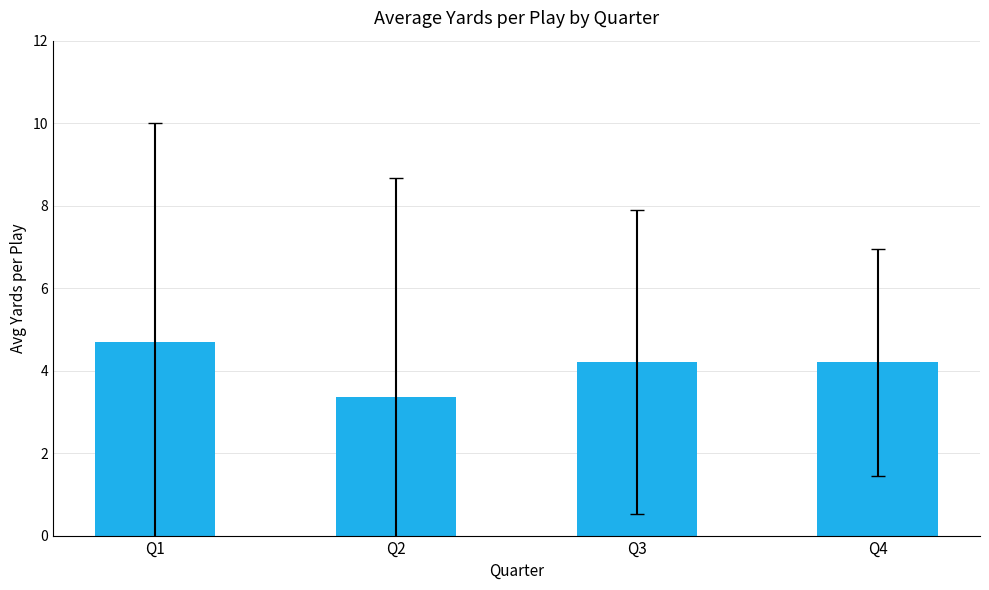

Reading left to right, extract all data points from this chart.

4.7	3.4	4.2	4.2